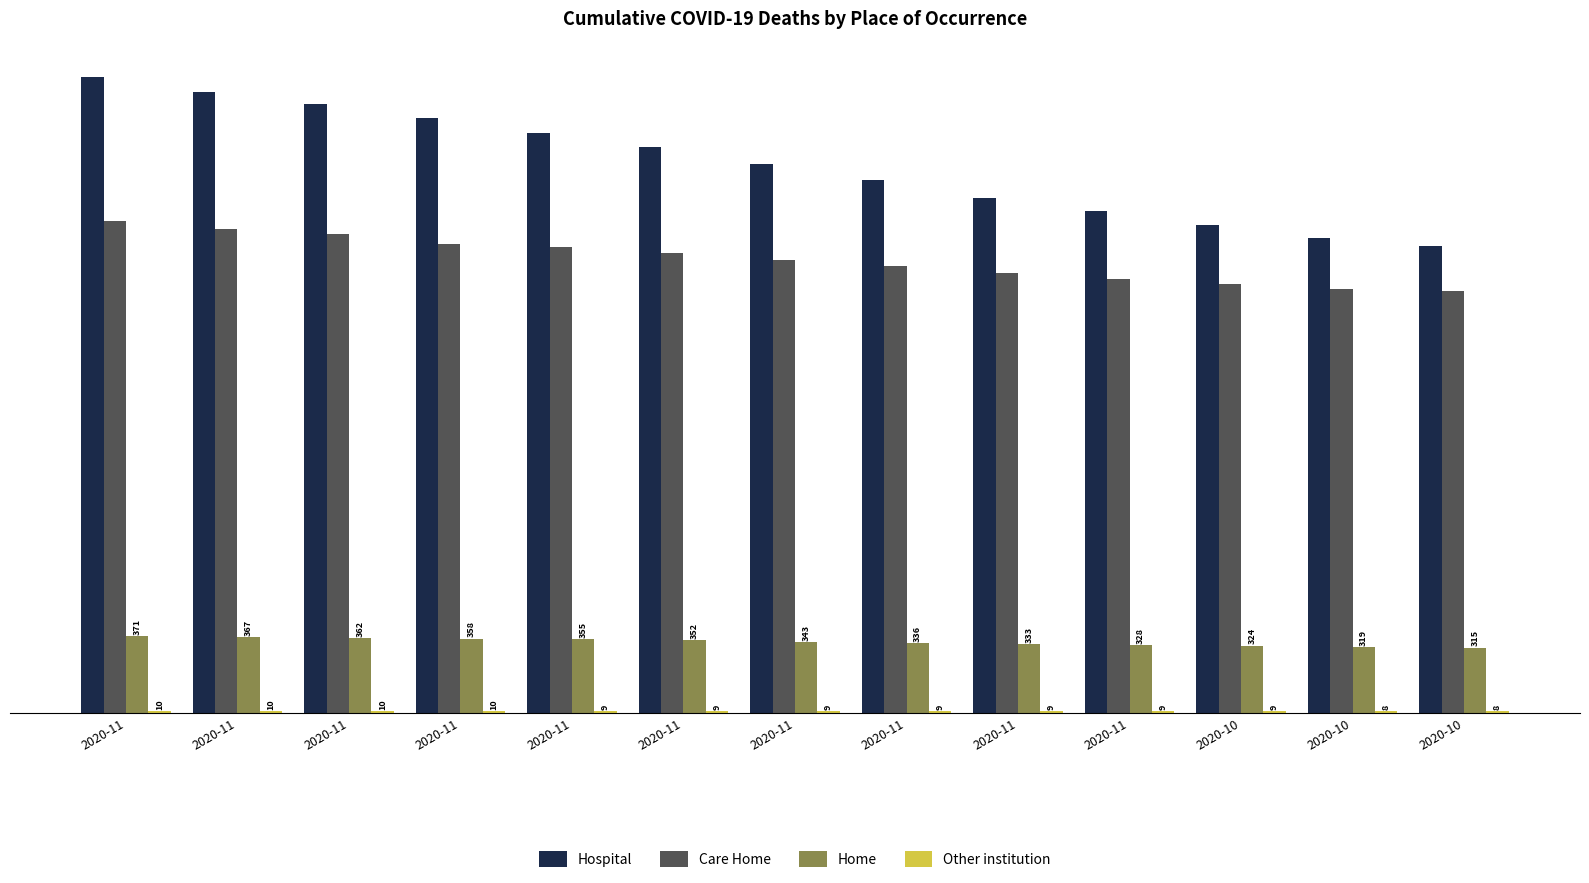

True or false: Care Home has a value of 2309 at 2020-11.

True